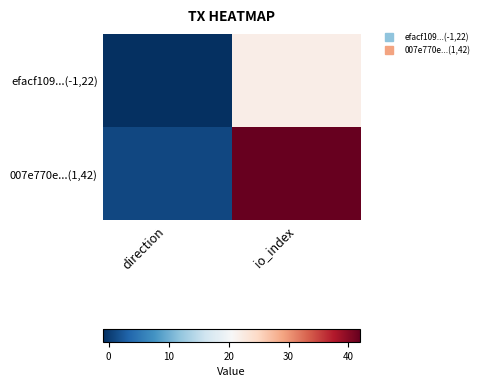

How many series are shown in this chart?

2